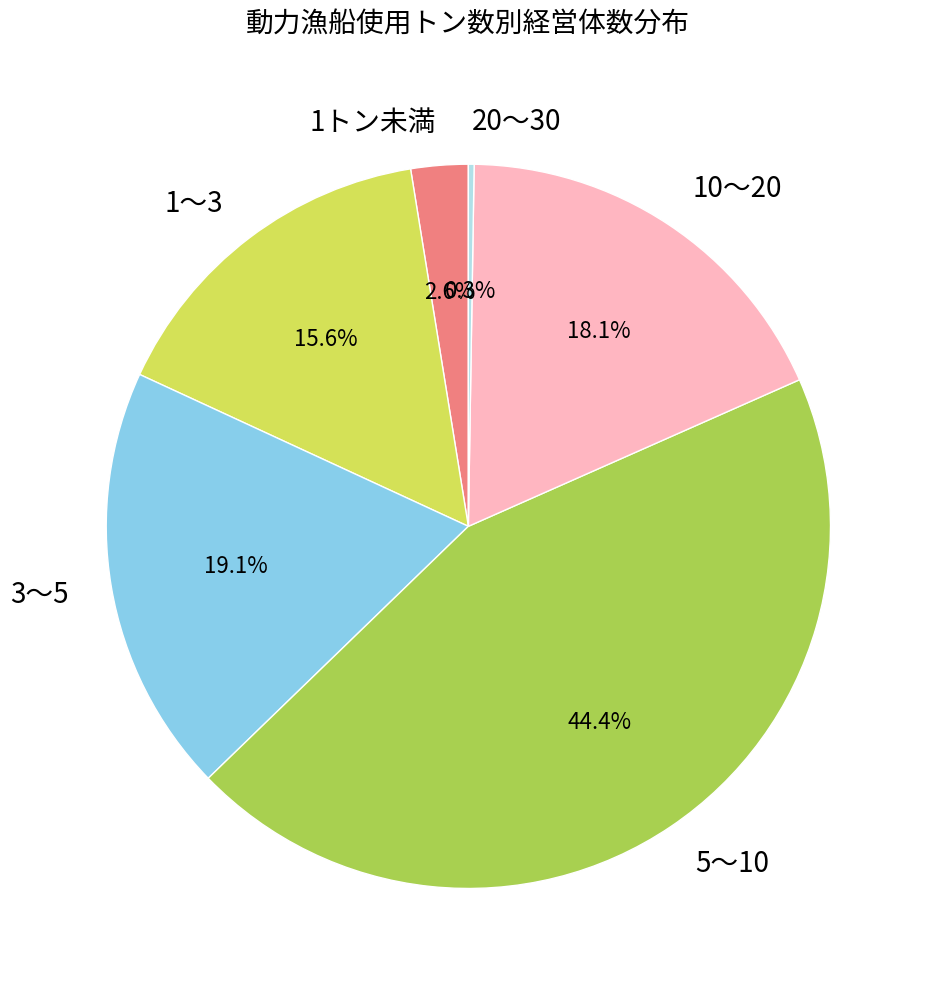

Which category has the biggest portion of the pie?

5～10